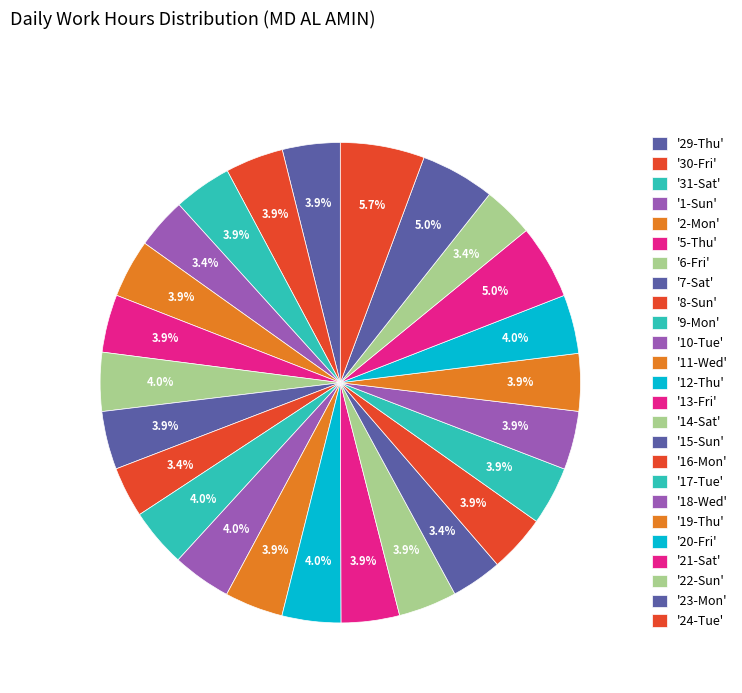

How many segments does this pie chart have?

25